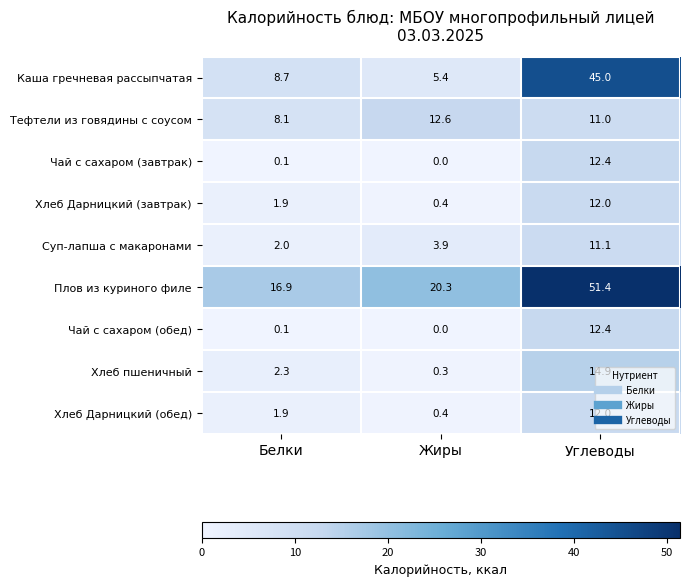

Is it true that Суп-лапша с макаронами equals 19.4 at Углеводы?

False